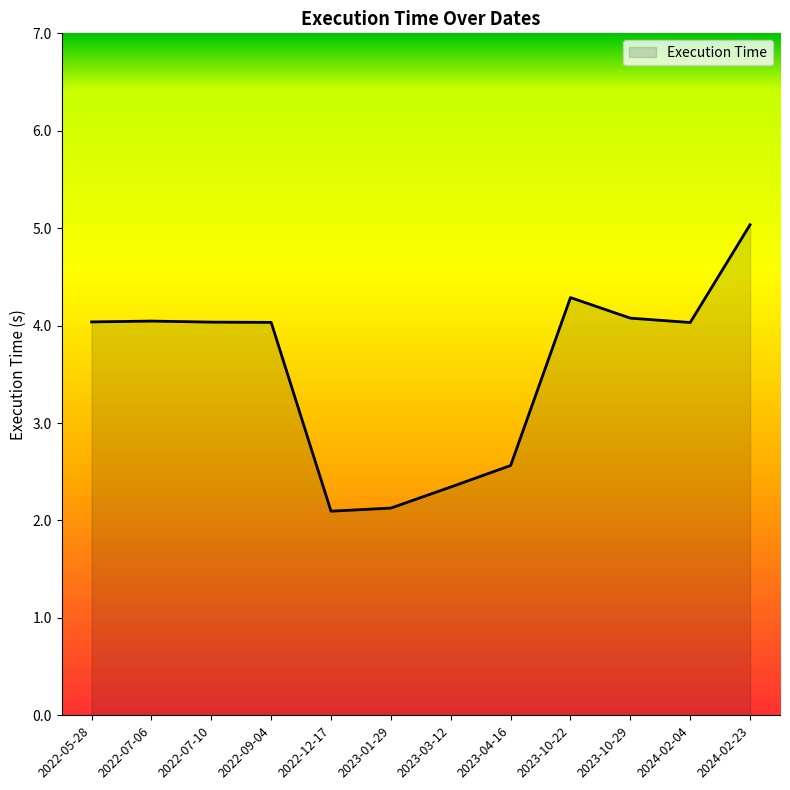

Which has a higher value, 2022-07-10 or 2023-01-29?

2022-07-10